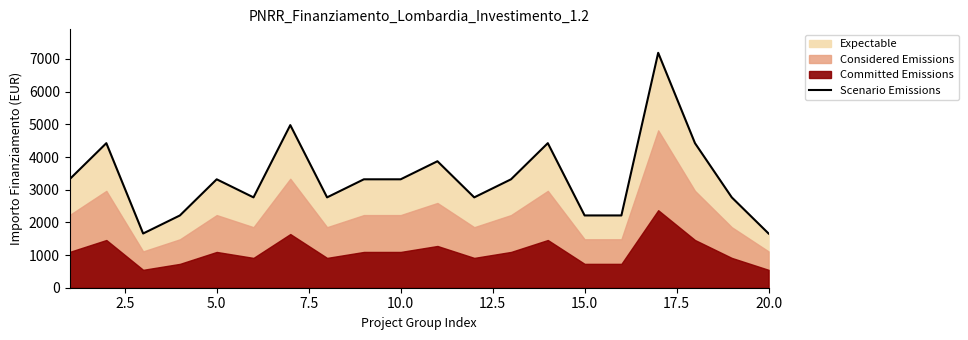

Does the chart have visible grid lines?

No